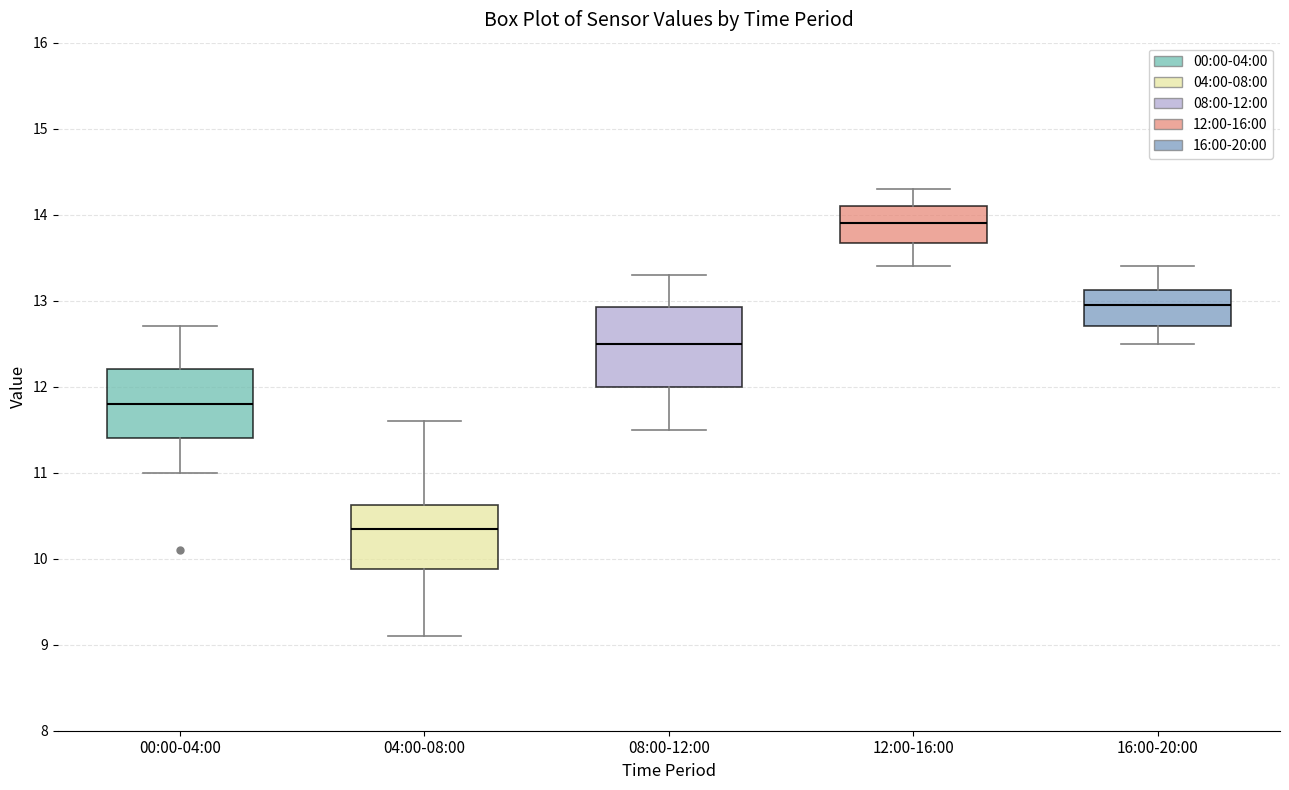

Reading left to right, transcribe this box plot: for each box, give where its median line is, the range the box spans, and where its two whiskers end, as read against the y-axis. The values are not printed on the chart, so give them approximately, as read against the axis.

00:00-04:00: median 11.8, box 11.4 to 12.2, whiskers 11.0 to 12.7
04:00-08:00: median 10.4, box 9.9 to 10.6, whiskers 9.1 to 11.6
08:00-12:00: median 12.5, box 12.0 to 12.9, whiskers 11.5 to 13.3
12:00-16:00: median 13.9, box 13.7 to 14.1, whiskers 13.4 to 14.3
16:00-20:00: median 13.0, box 12.7 to 13.1, whiskers 12.5 to 13.4